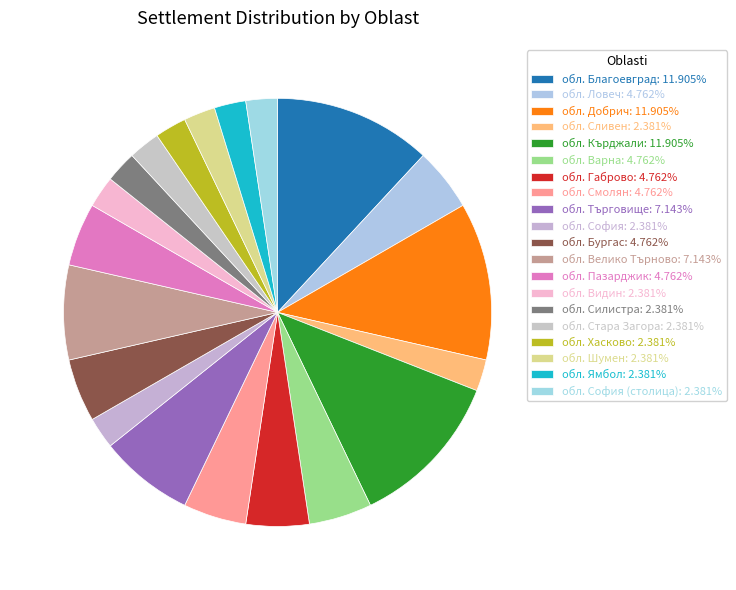

How many slices are in this pie chart?

20